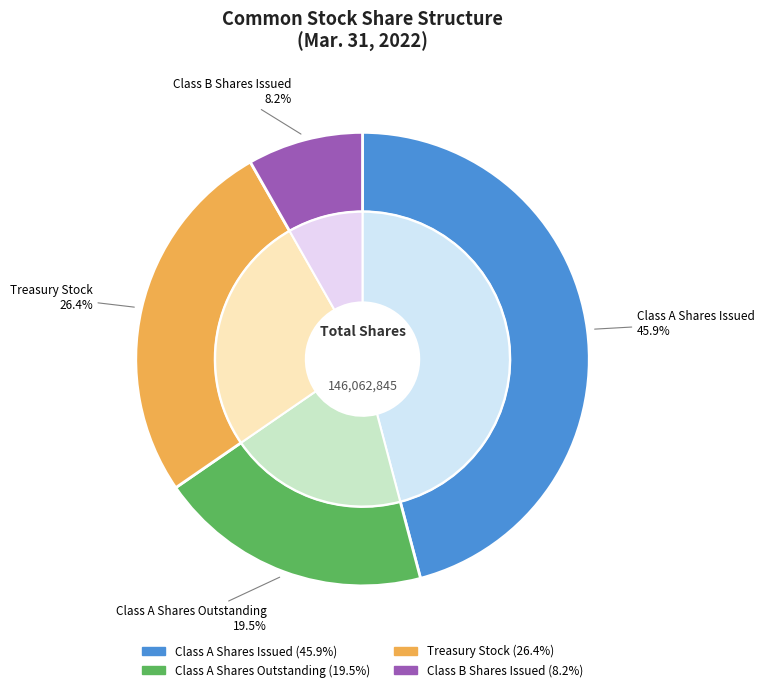

Does any single category account for the majority?

No